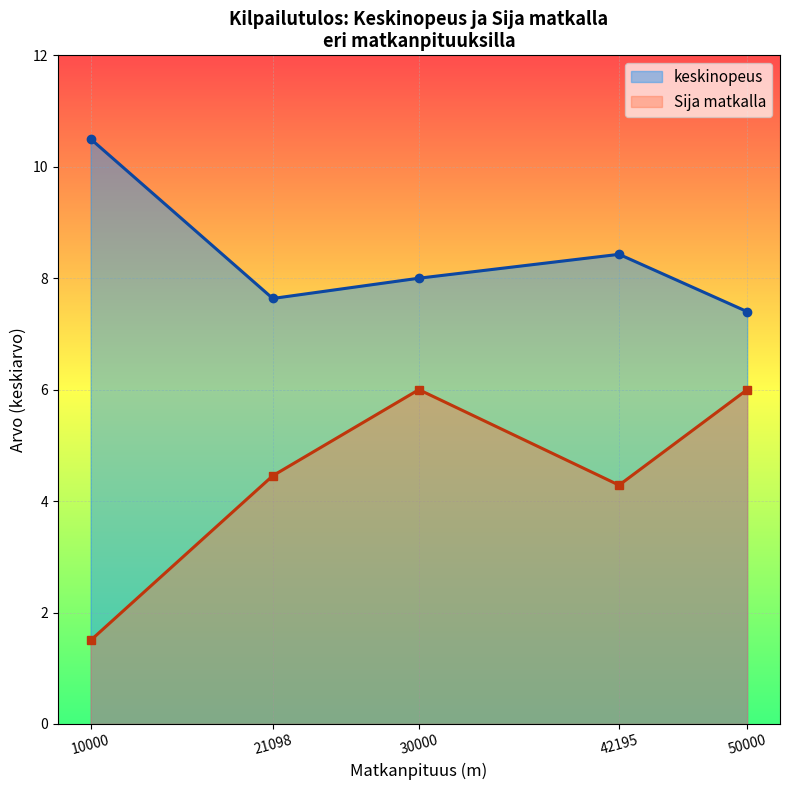

Reading right to left, transcribe all the data shown in this chart.

keskinopeus: 50000=7.4	42195=8.4	30000=8.0	21098=7.6	10000=10.5
Sija matkalla: 50000=6.0	42195=4.3	30000=6.0	21098=4.5	10000=1.5